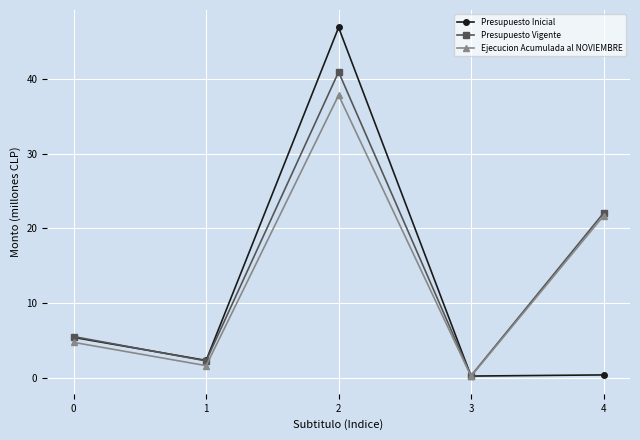

List the series in order of their peak value, lowest first.

Ejecucion Acumulada al NOVIEMBRE, Presupuesto Vigente, Presupuesto Inicial